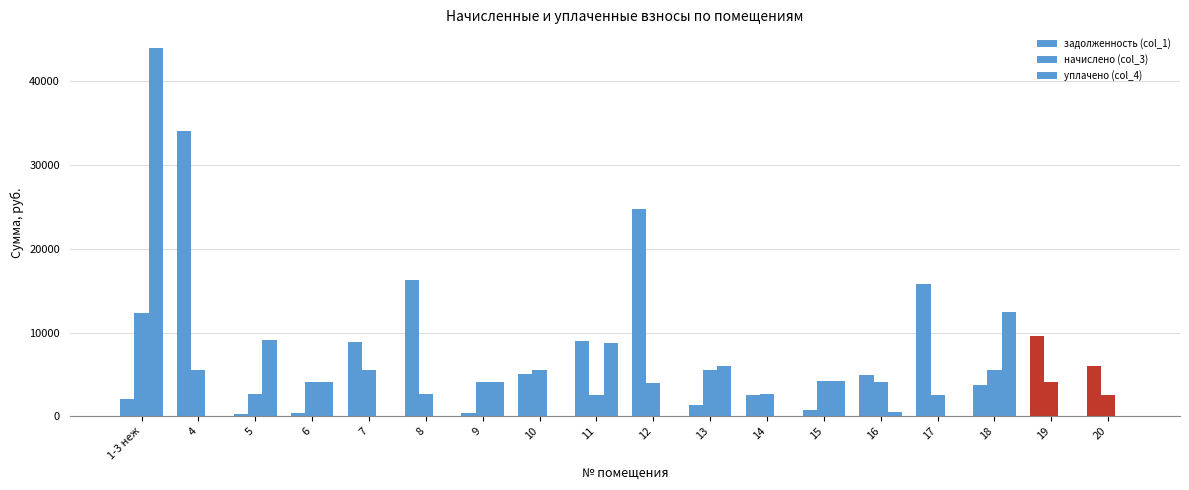

List the series in order of their peak value, lowest first.

начислено (col_3), задолженность (col_1), уплачено (col_4)